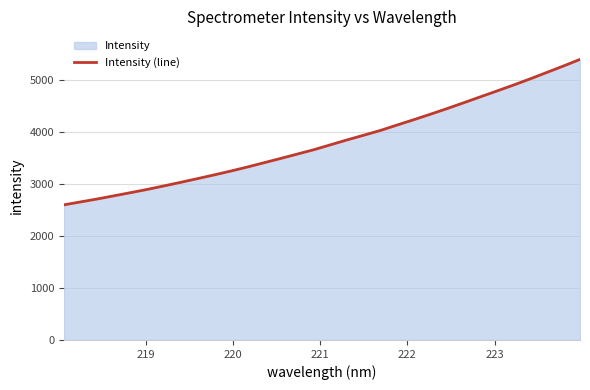

What is the difference between the maximum and minimum values?

2800.4